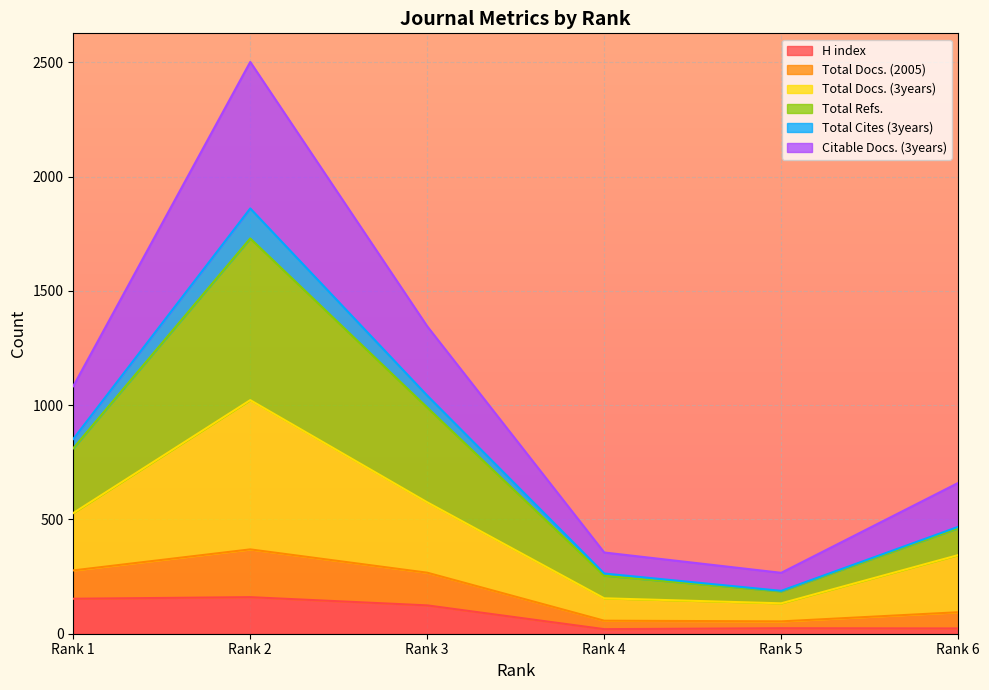

Does the chart display data point markers on the line(s)?

No